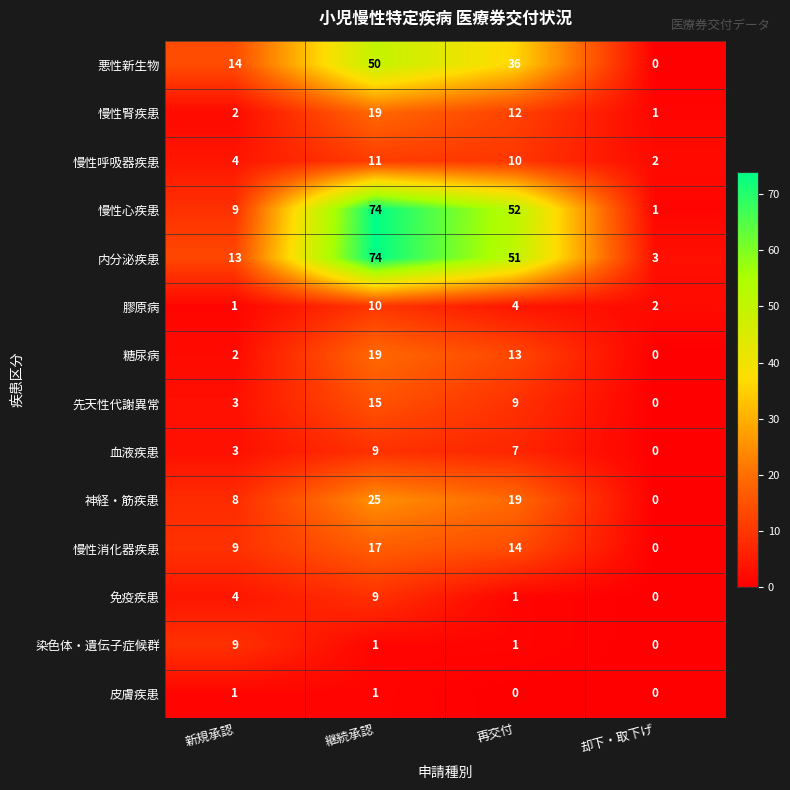

What is the maximum value shown in the chart?

74